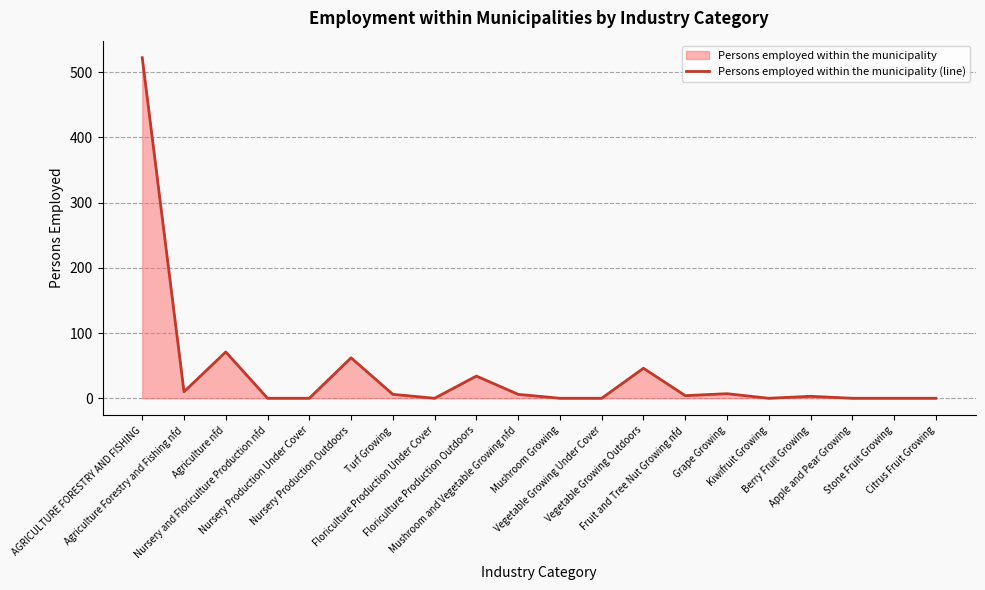

Reading left to right, extract all data points from this chart.

522	10	71	0	0	62	6	0	34	6	0	0	46	4	7	0	3	0	0	0